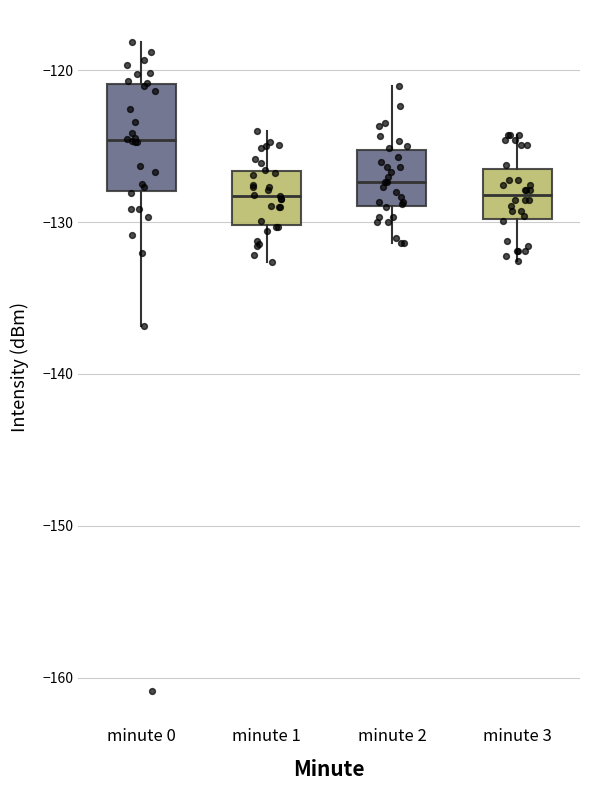

Where does the upper whisker of the box for minute 2 end on the y-axis? The values are not printed on the chart, so give them approximately, as read against the axis.

-121